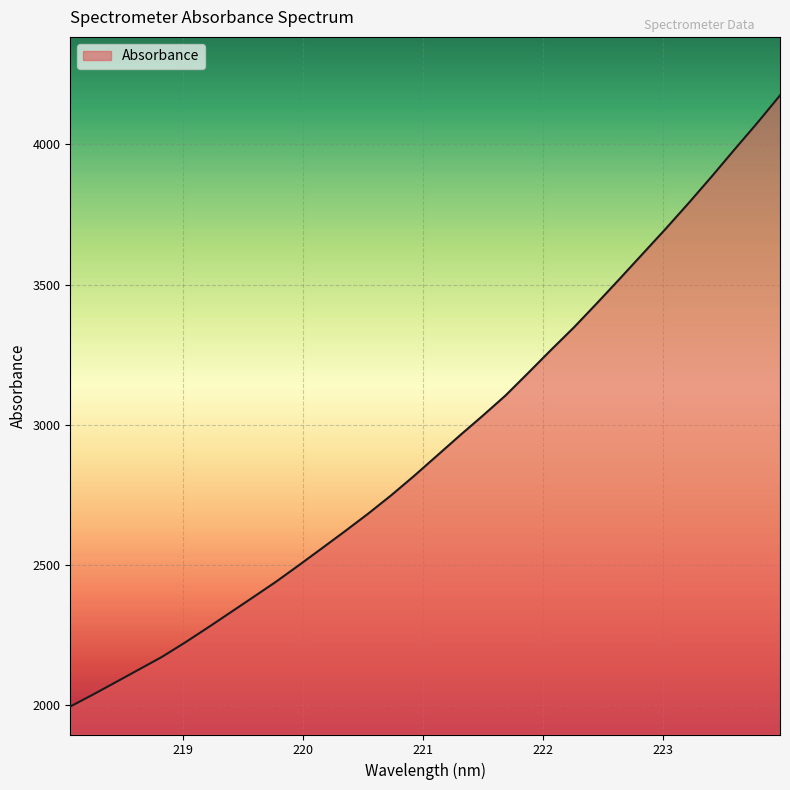

What is the greatest value displayed?

4174.9